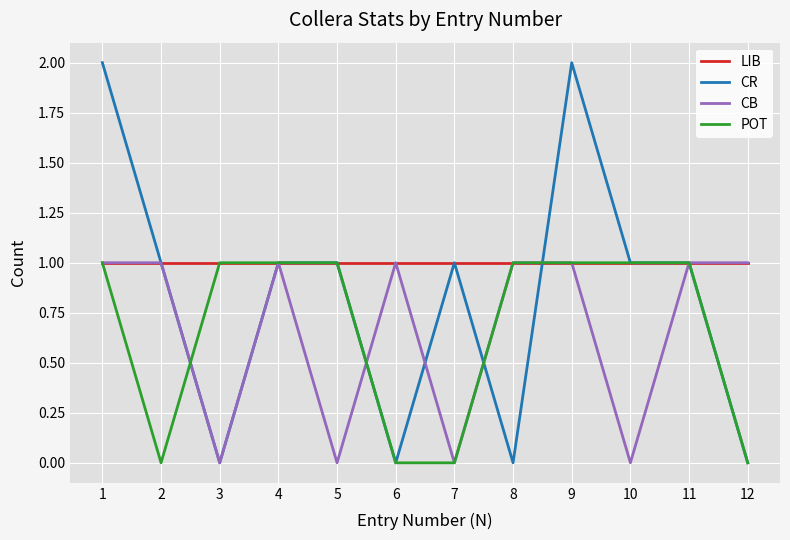

Which series has the widest spread of values?

CR